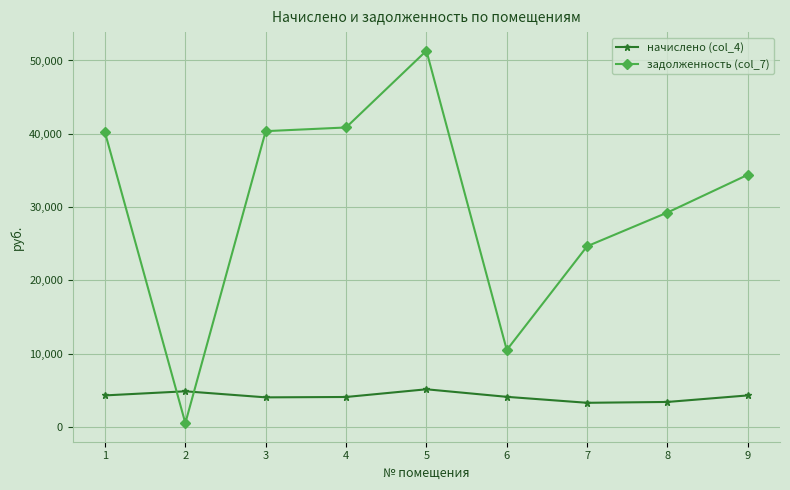

True or false: начислено (col_4) has a value of 4053.6 at 3.

True